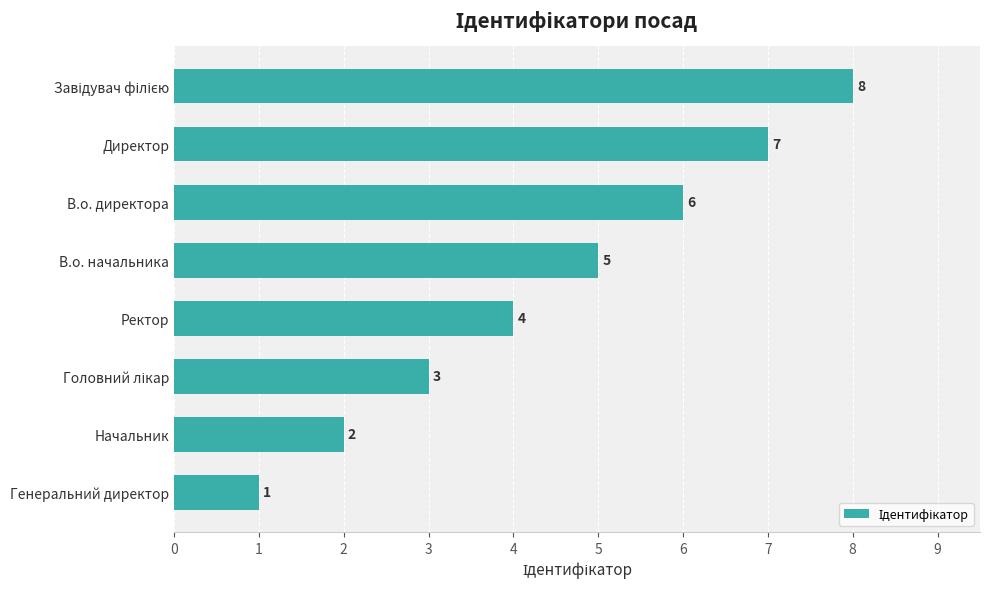

What is the difference between the maximum and second lowest values?

6